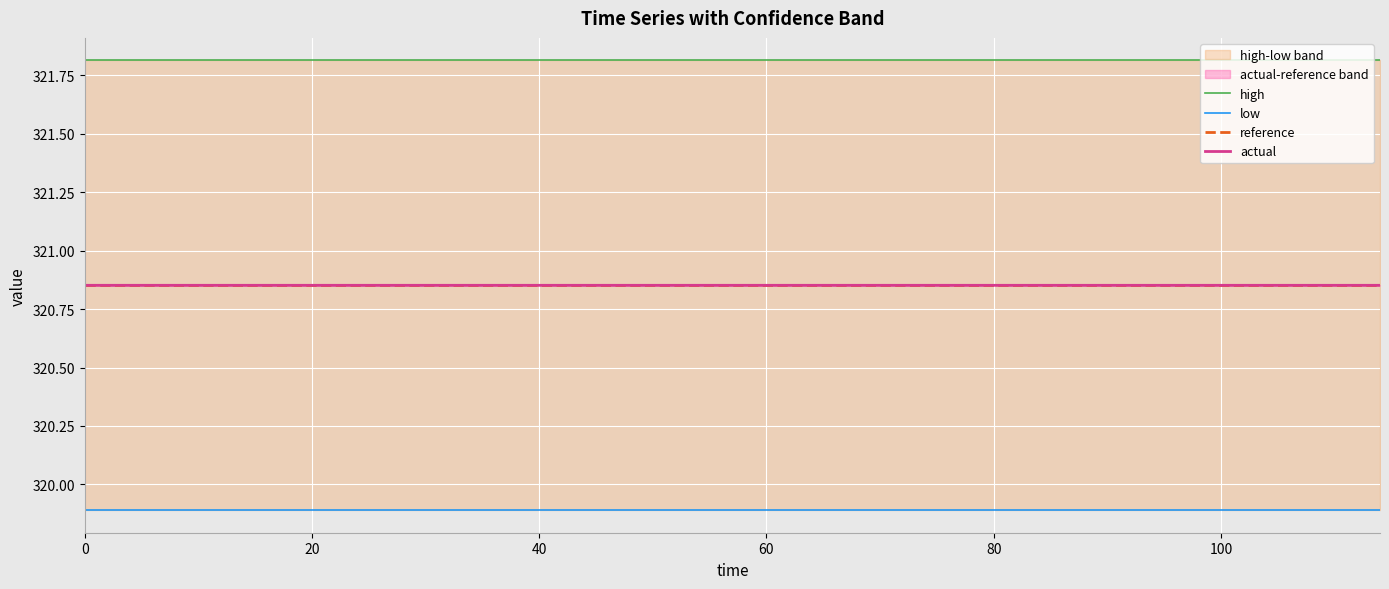

Is it true that high equals 321.8 at 60?

True